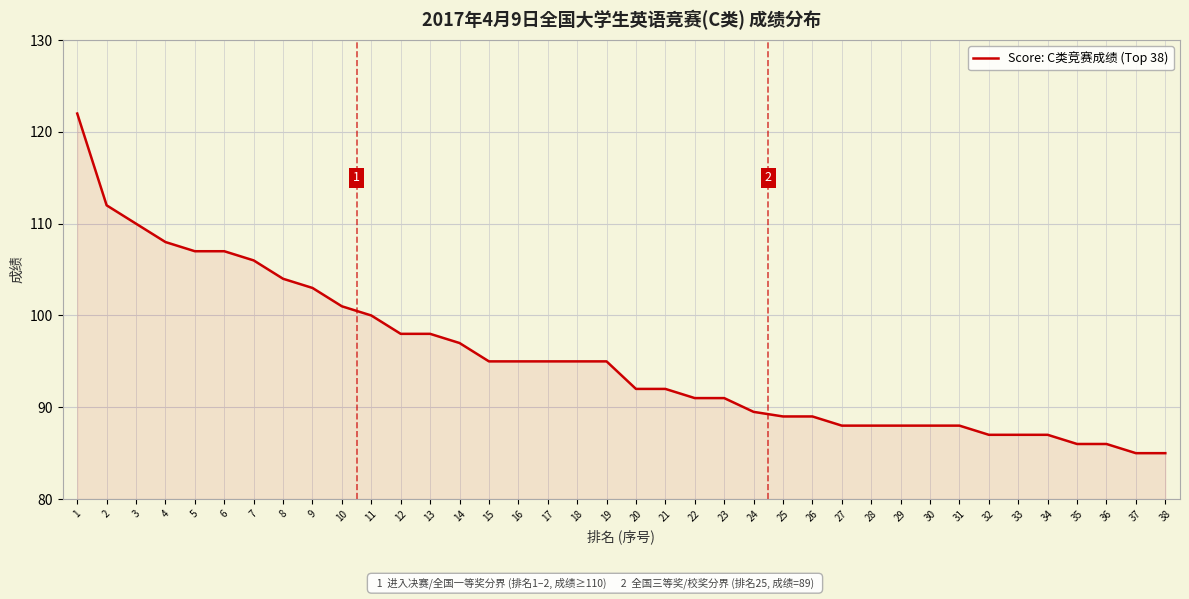

Is it true that the value at 37 is 127.7?

False